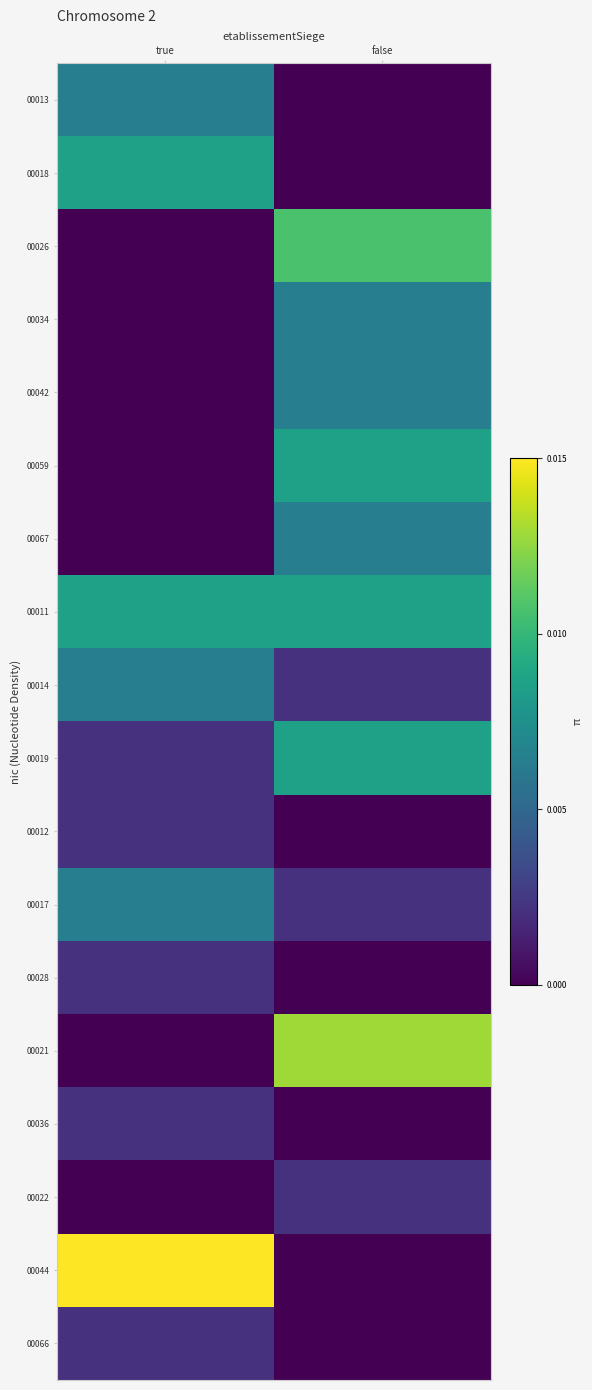

Which label corresponds to the largest value in the chart?

true